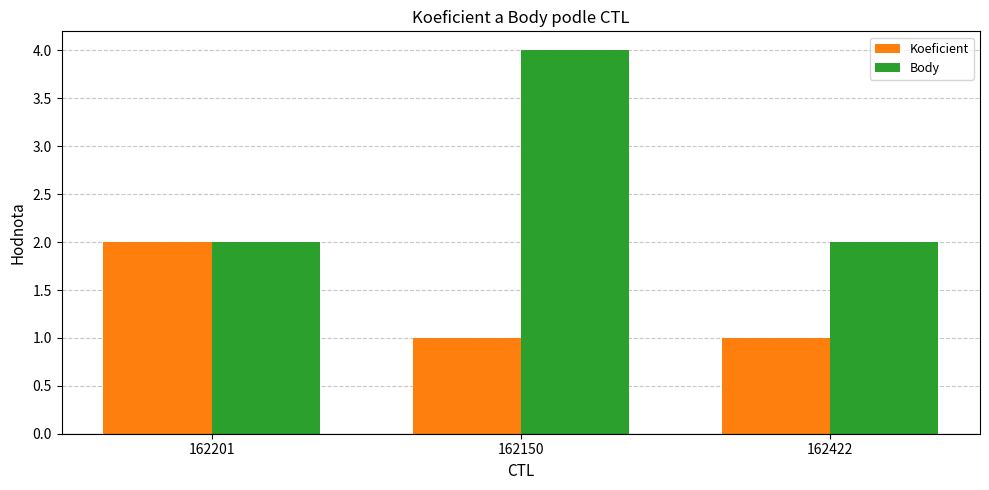

Between 162201 and 162150, which series saw the biggest shift?

Body